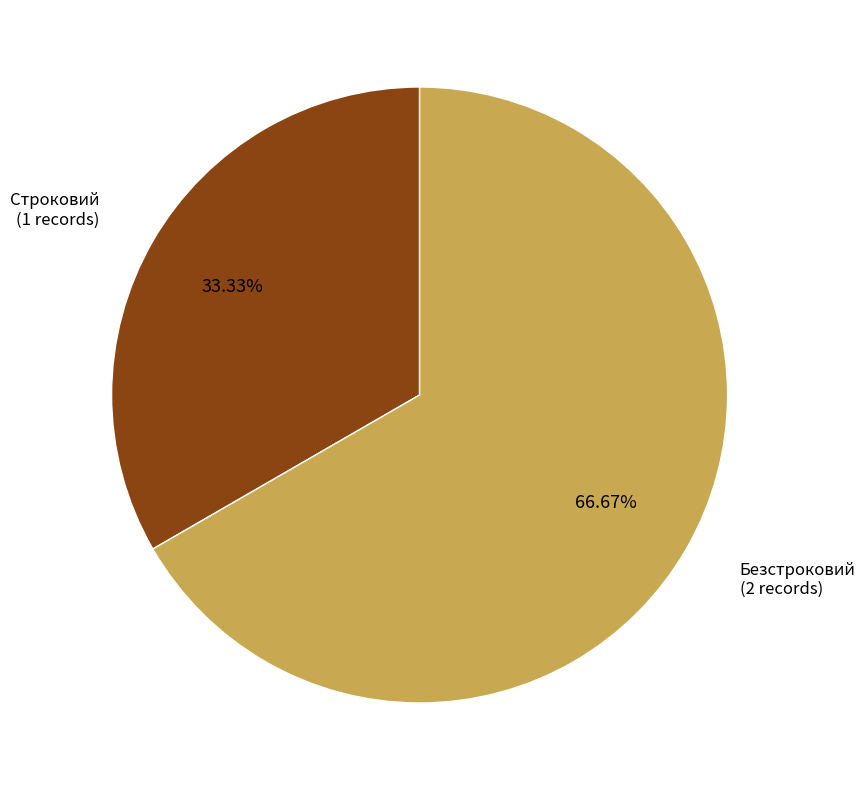

How many slices are in this pie chart?

2